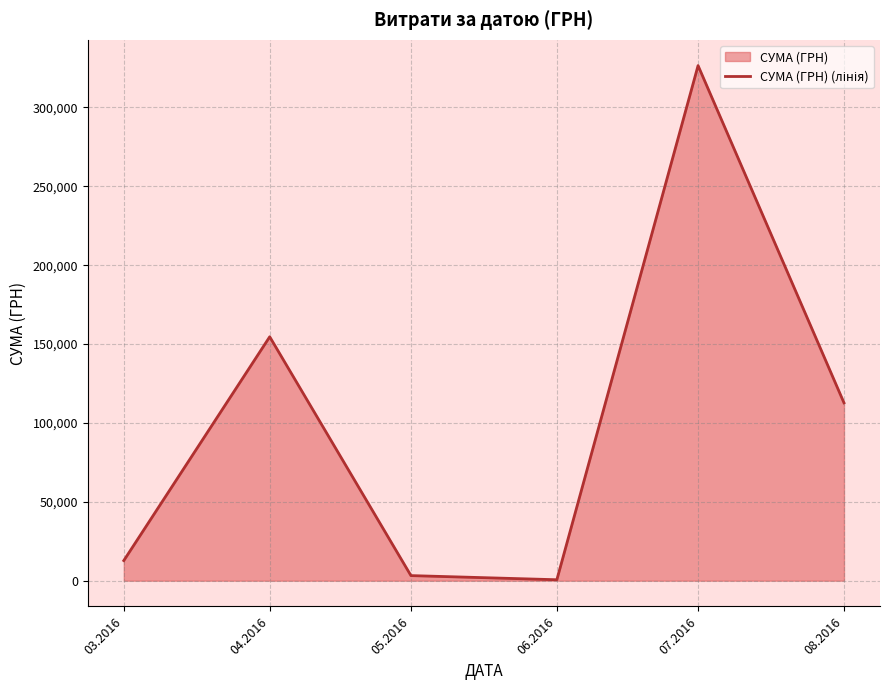

Between 04.2016 and 07.2016, which is larger?

07.2016